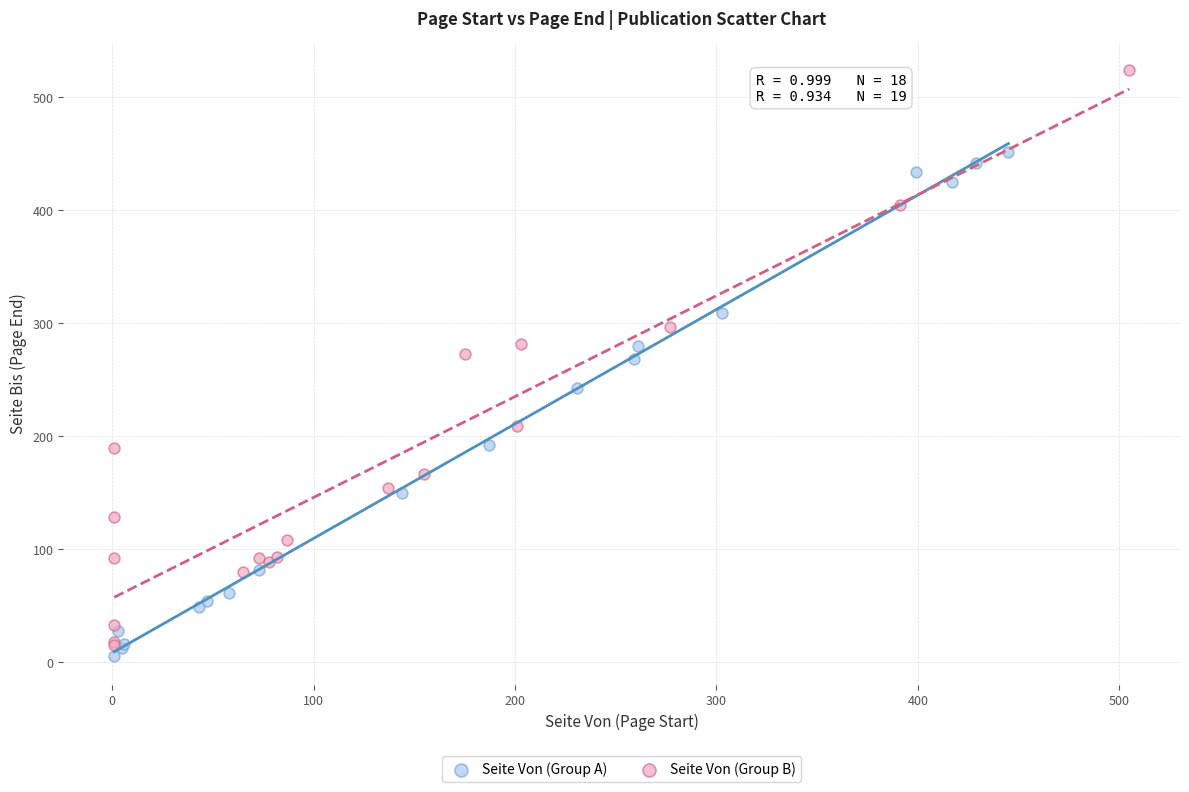

Which series contains the highest Y value?

Seite Von (Group B)